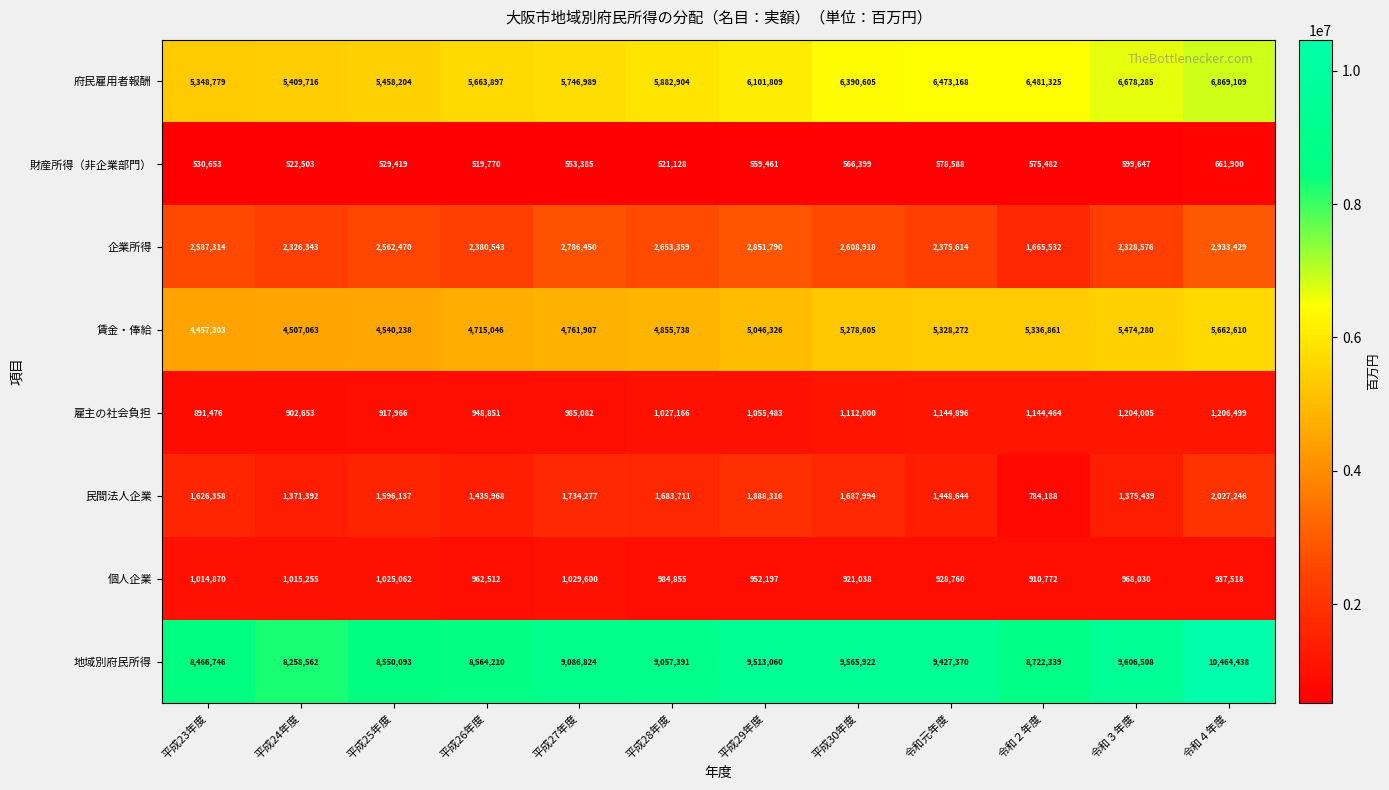

Where is 民間法人企業 nearest to the value 1405717?

平成26年度